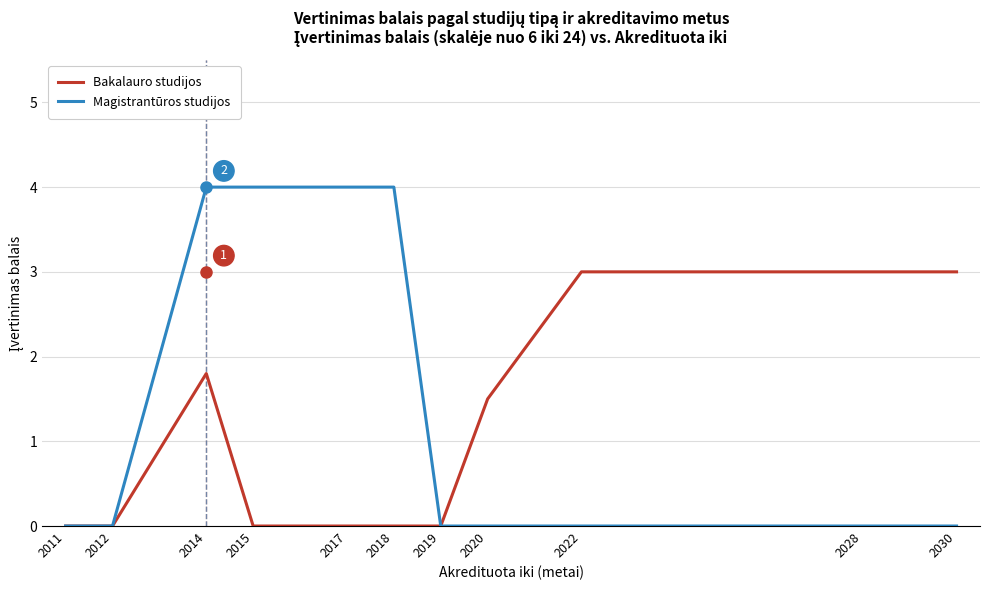

Reading left to right, what are all the values shown in this chart?

Bakalauro studijos: 0.0	0.0	1.8	0.0	0.0	0.0	0.0	1.5	3.0	3.0	3.0
Magistrantūros studijos: 0.0	0.0	4.0	4.0	4.0	4.0	0.0	0.0	0.0	0.0	0.0